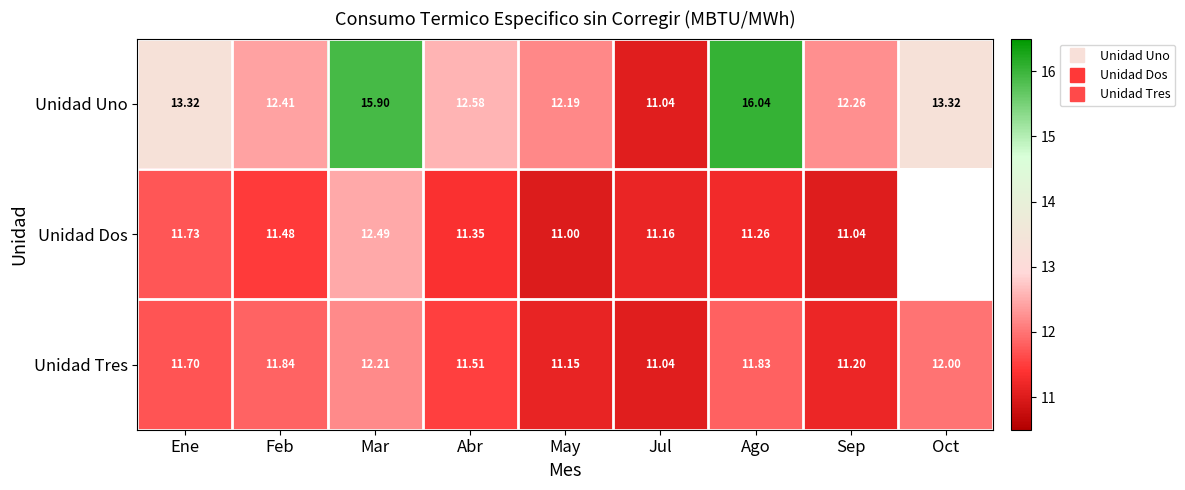

Count the number of data series in this chart.

3